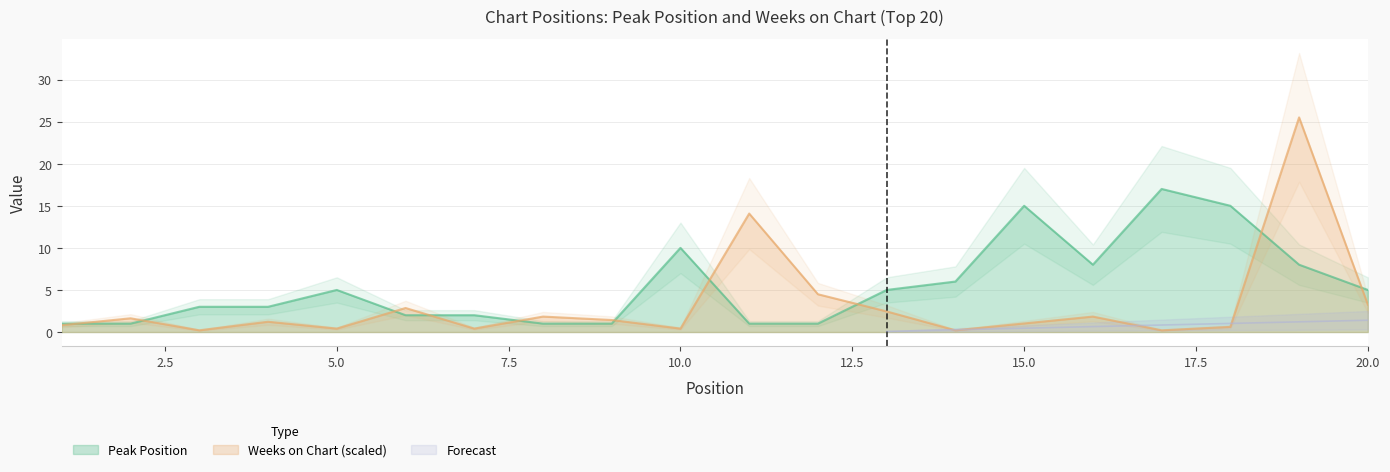

What is the highest value of the Peak Position series?

17.0